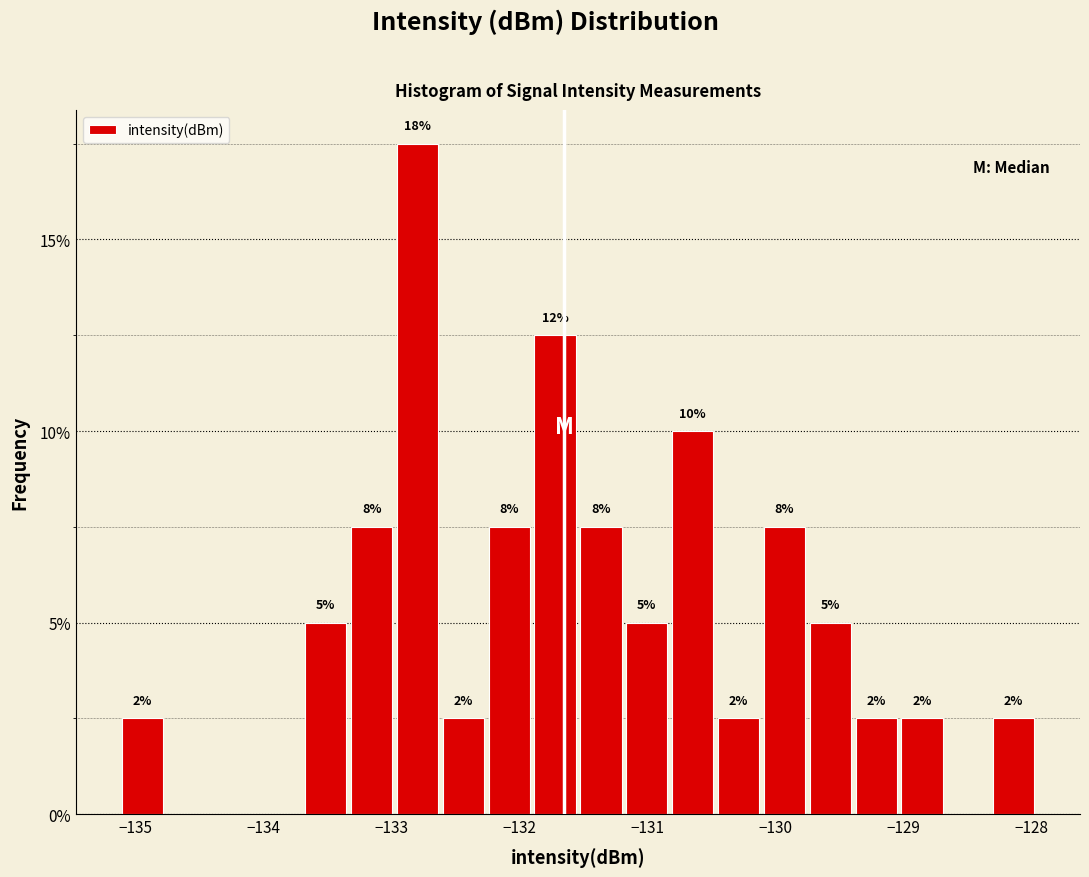

Around what value on the x-axis is the tallest bar? Give the approximate position of its centre, as read against the axis.

-132.8